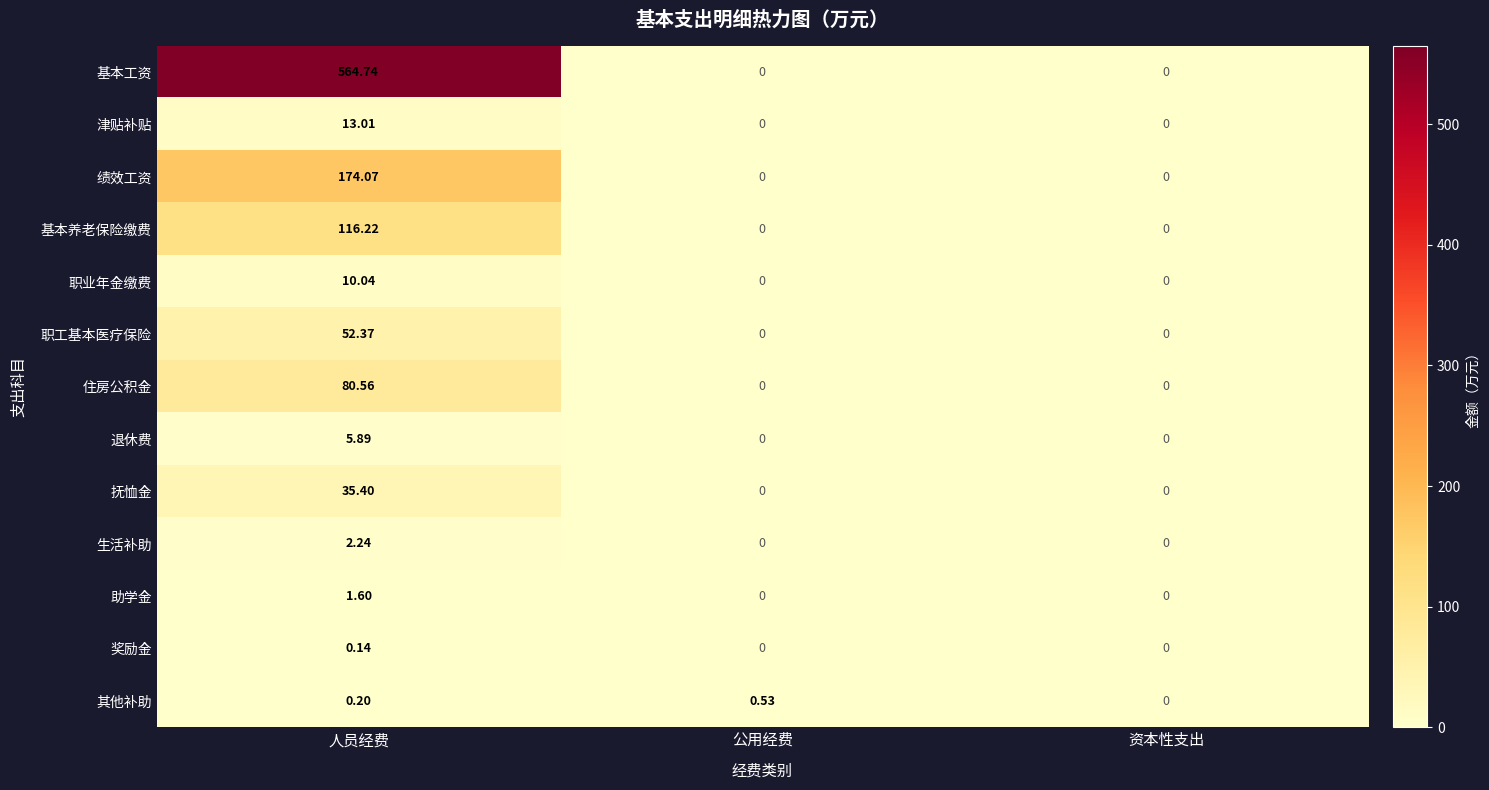

Between 人员经费 and 公用经费, which series saw the biggest shift?

基本工资